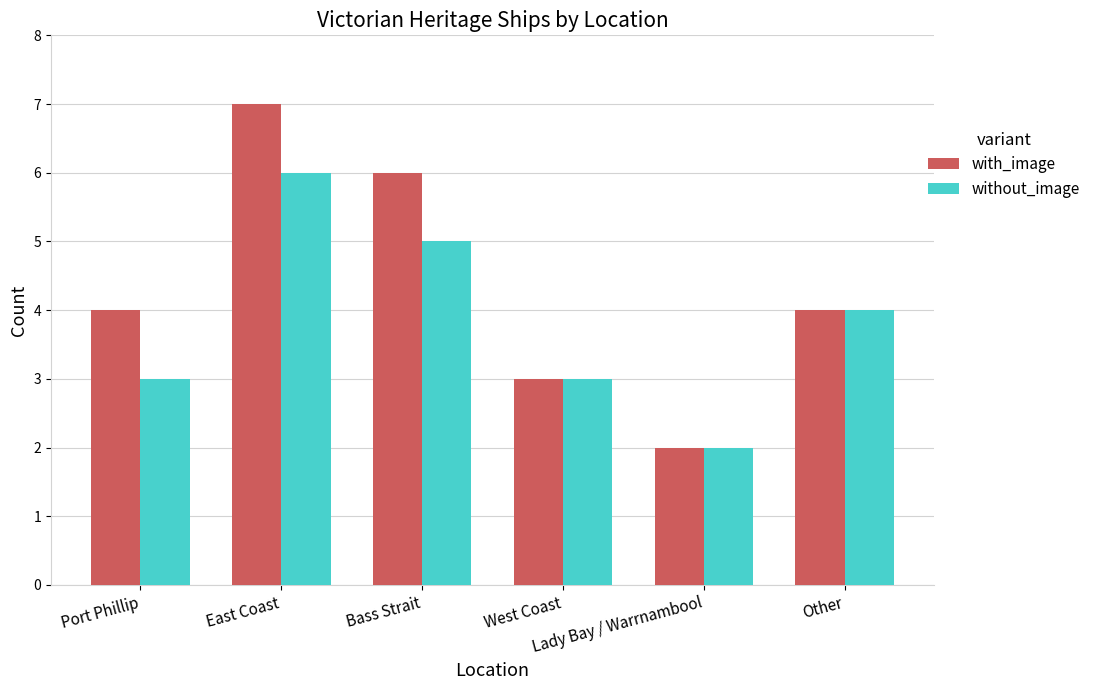

Where does the without_image series first go above 4?

East Coast